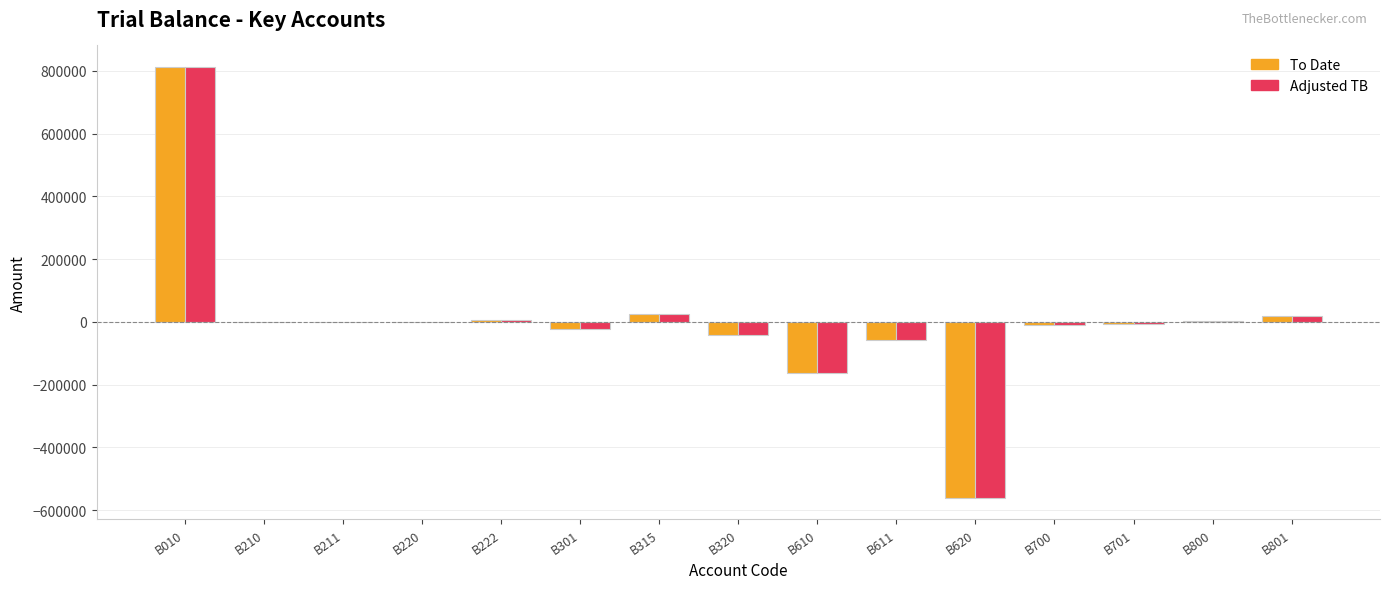

Is the value of Adjusted TB at B610 greater than the value of To Date at B010?

No